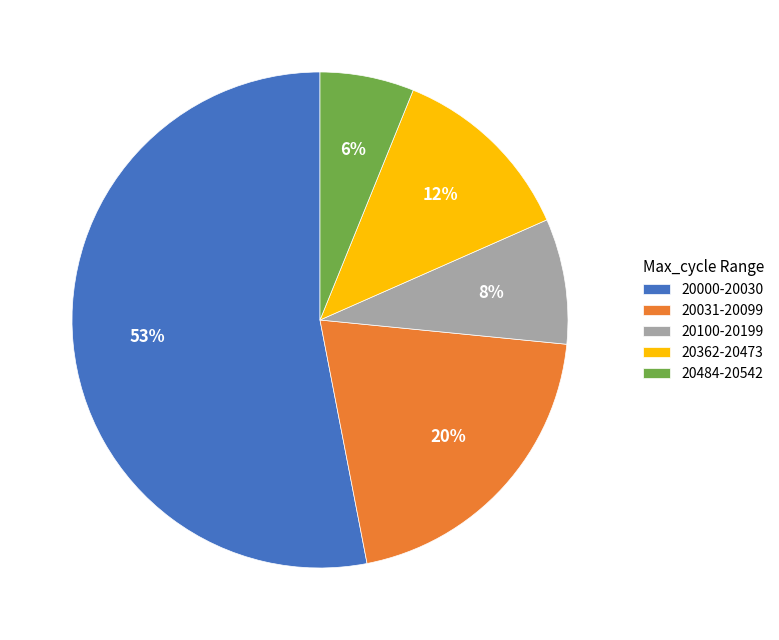

True or false: 20031-20099 accounts for 20% of the total.

True